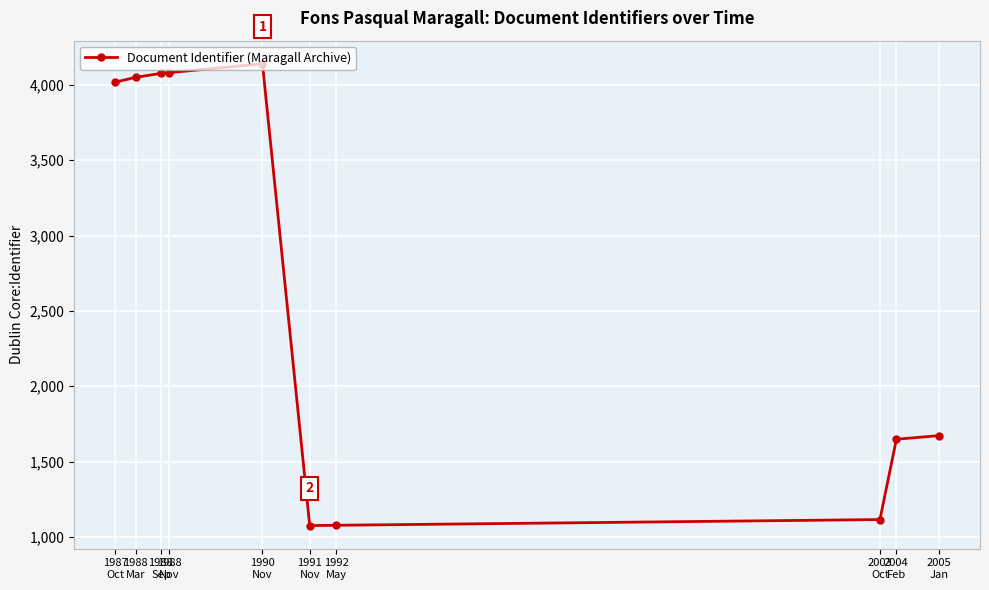

What is the greatest value displayed?

4140